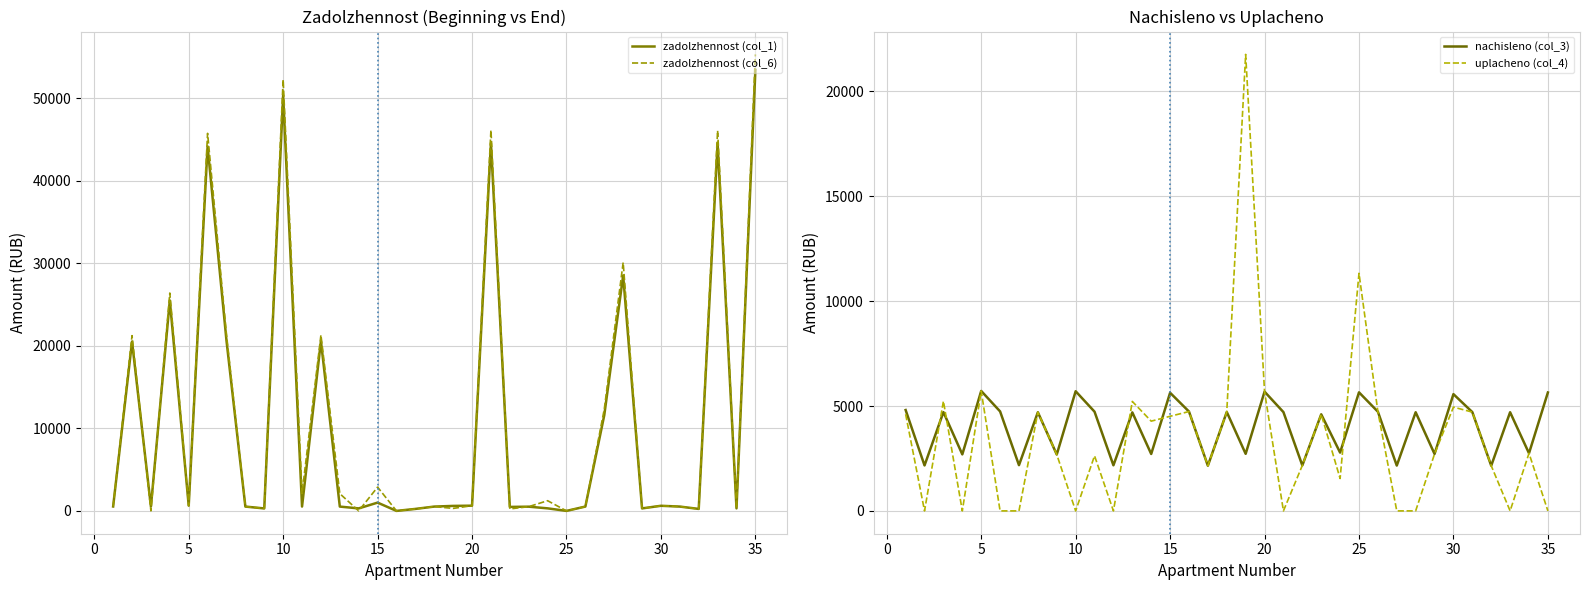

The value of uplacheno (col_4) at 30 is 2890.7. True or false?

False